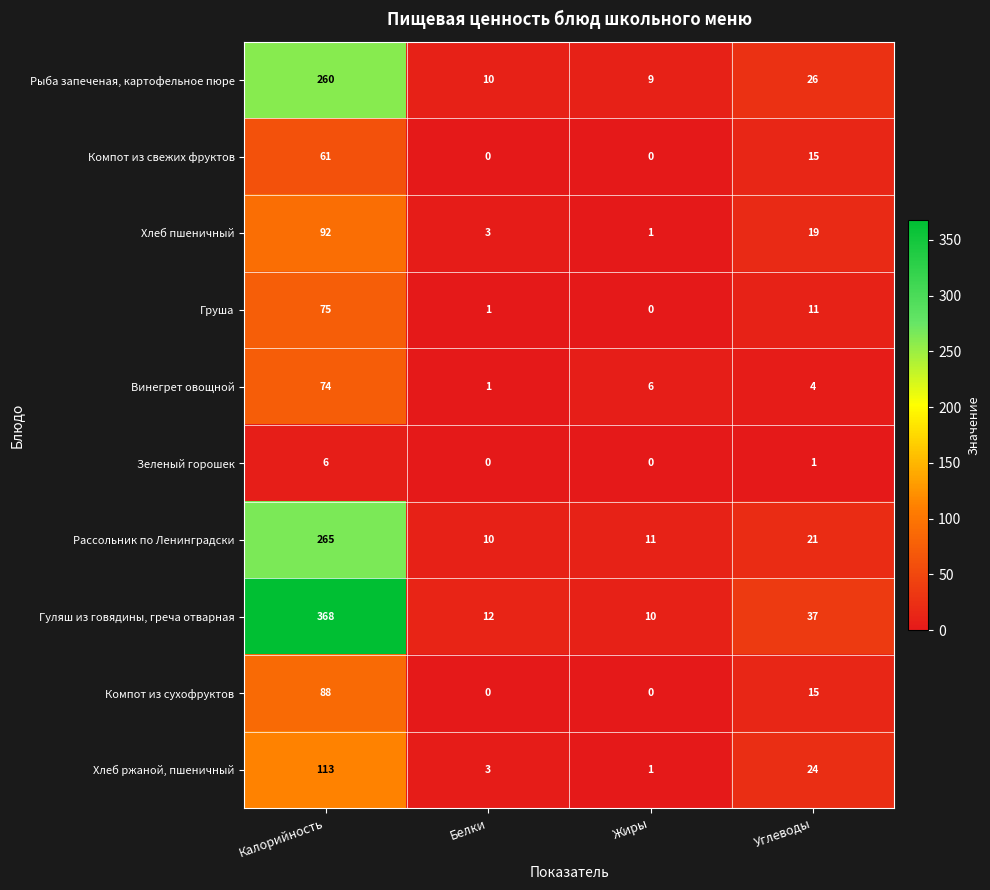

True or false: Рыба запеченая, картофельное пюре has a value of 260 at Калорийность.

True